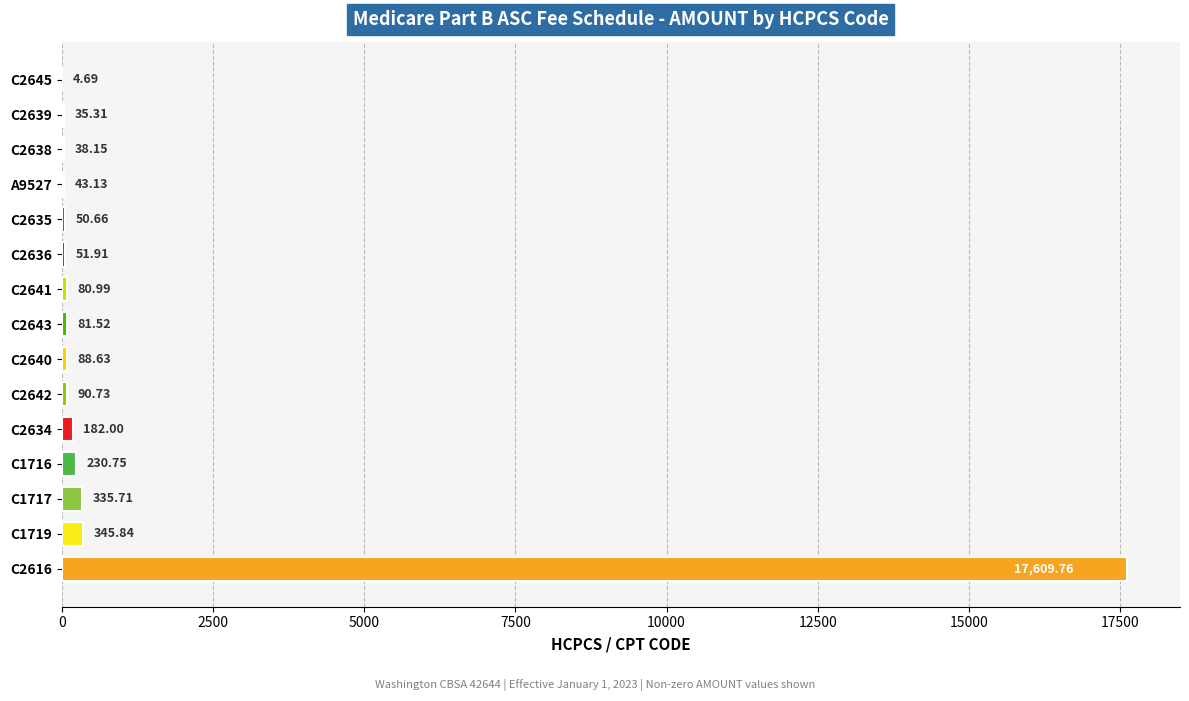

Approximately how many times larger is the value at C2636 compared to C2645?

11.1